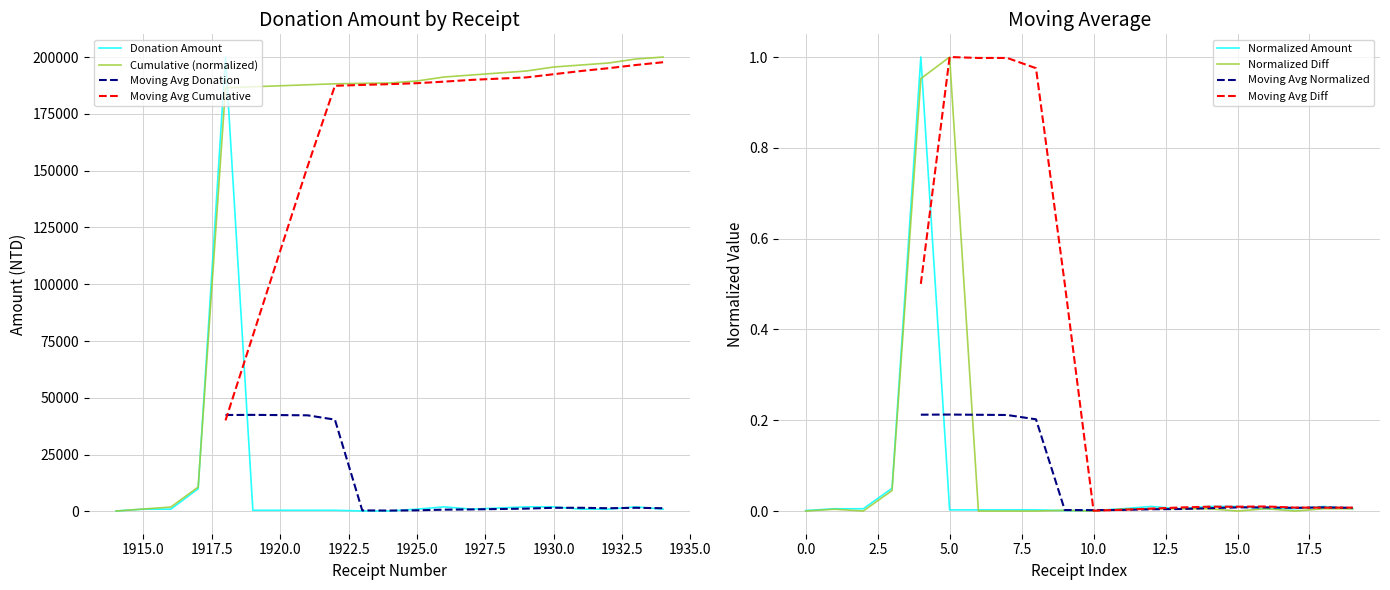

At which category does the data reach its first local valley?

1916